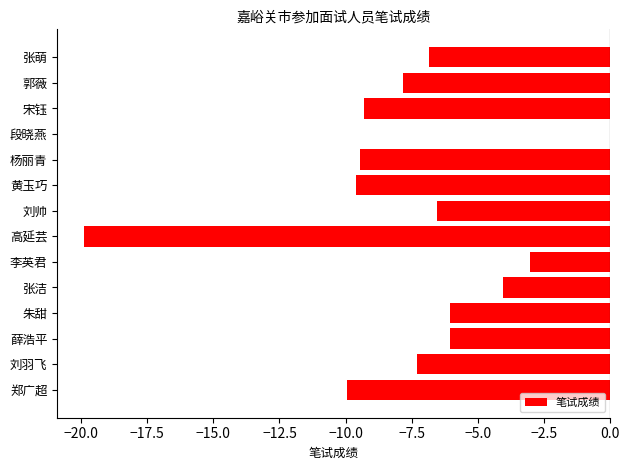

What is the approximate value at 薛浩平?

-6.0